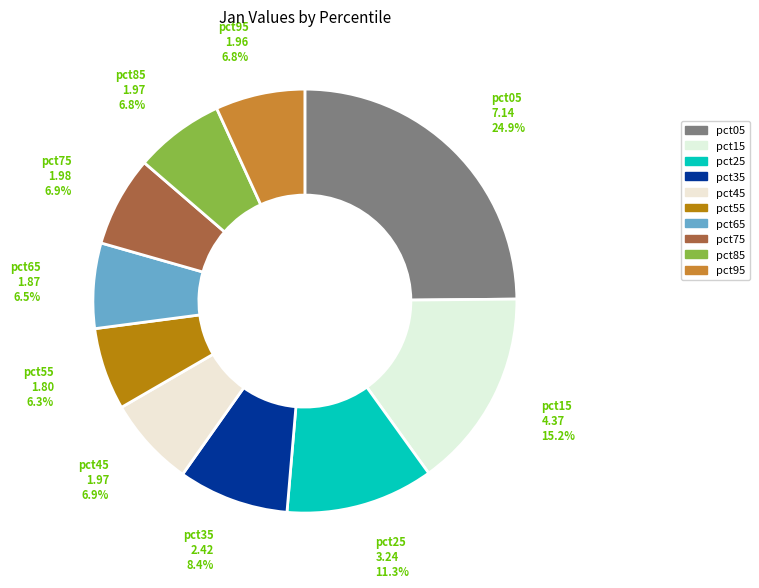

To the nearest percent, what is the difference between the pct65 and pct25 slice percentages?

5%